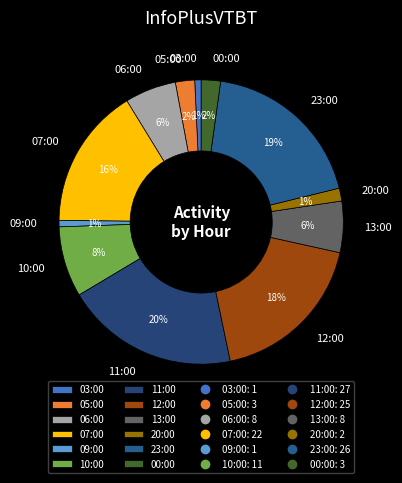

Combined, do 11:00 and 06:00 account for over 50%?

No